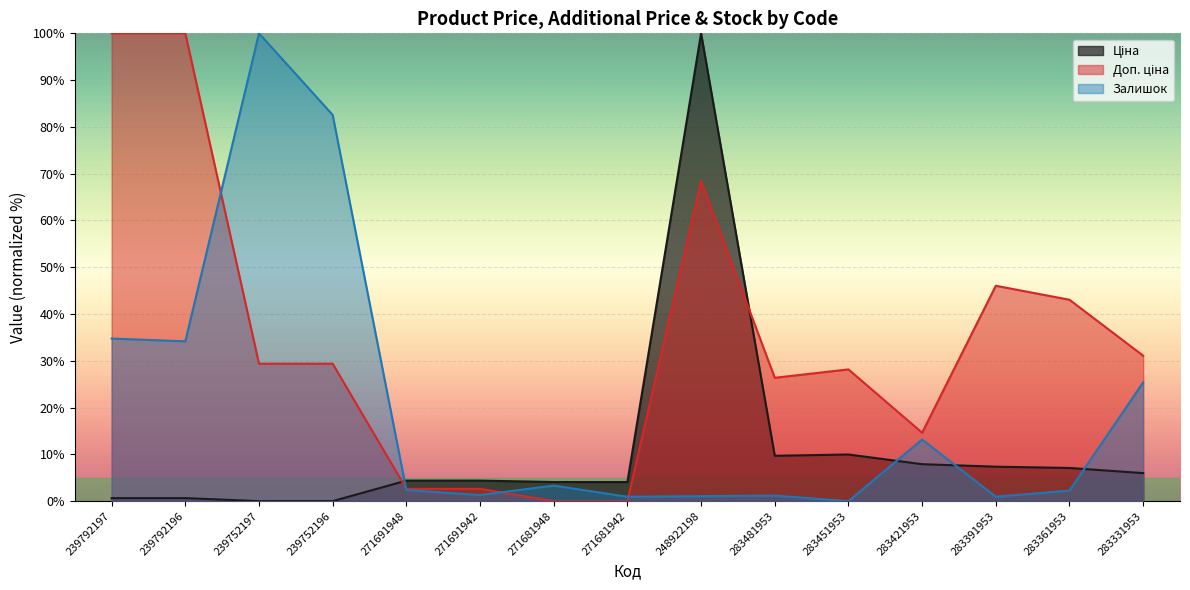

What is the difference between the highest and lowest values at 283421953?

6.7